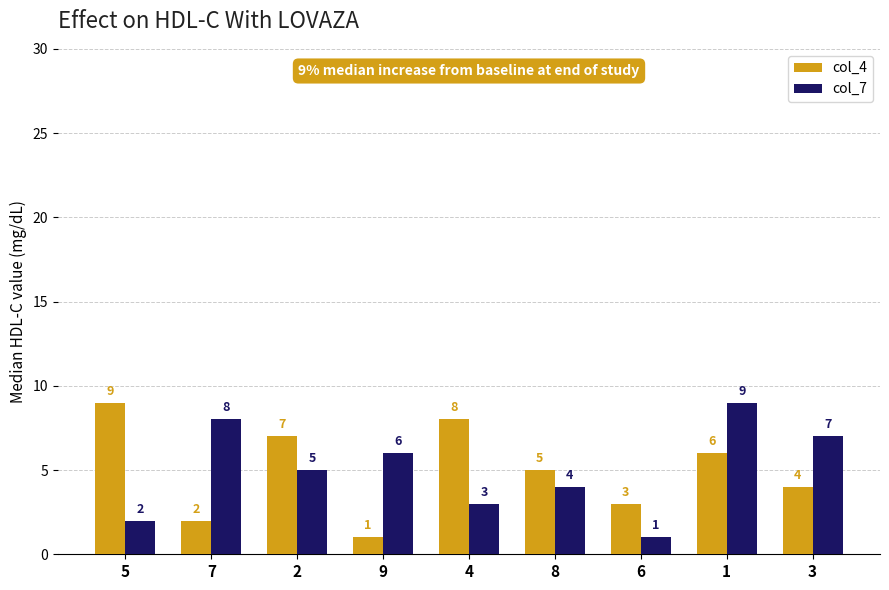

Between 7 and 8, which series saw the biggest shift?

col_7